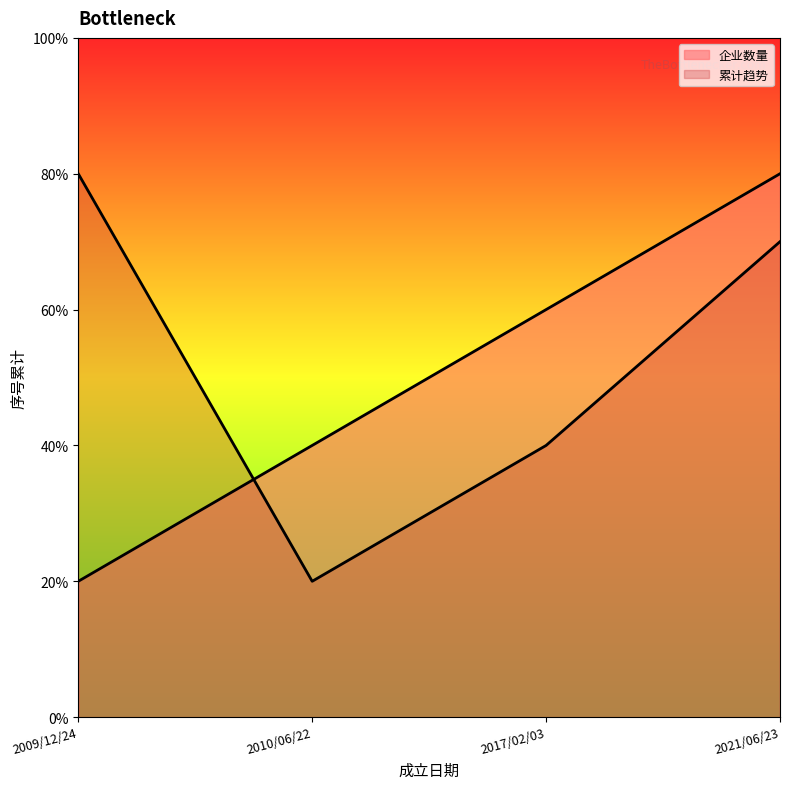

The chart shows a value of 1 at 2010/06/22. True or false?

False